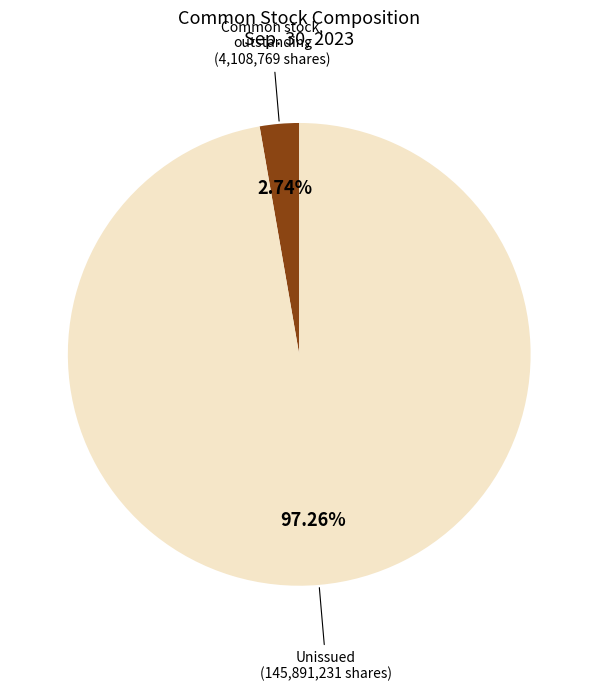

Does any single category account for the majority?

Yes